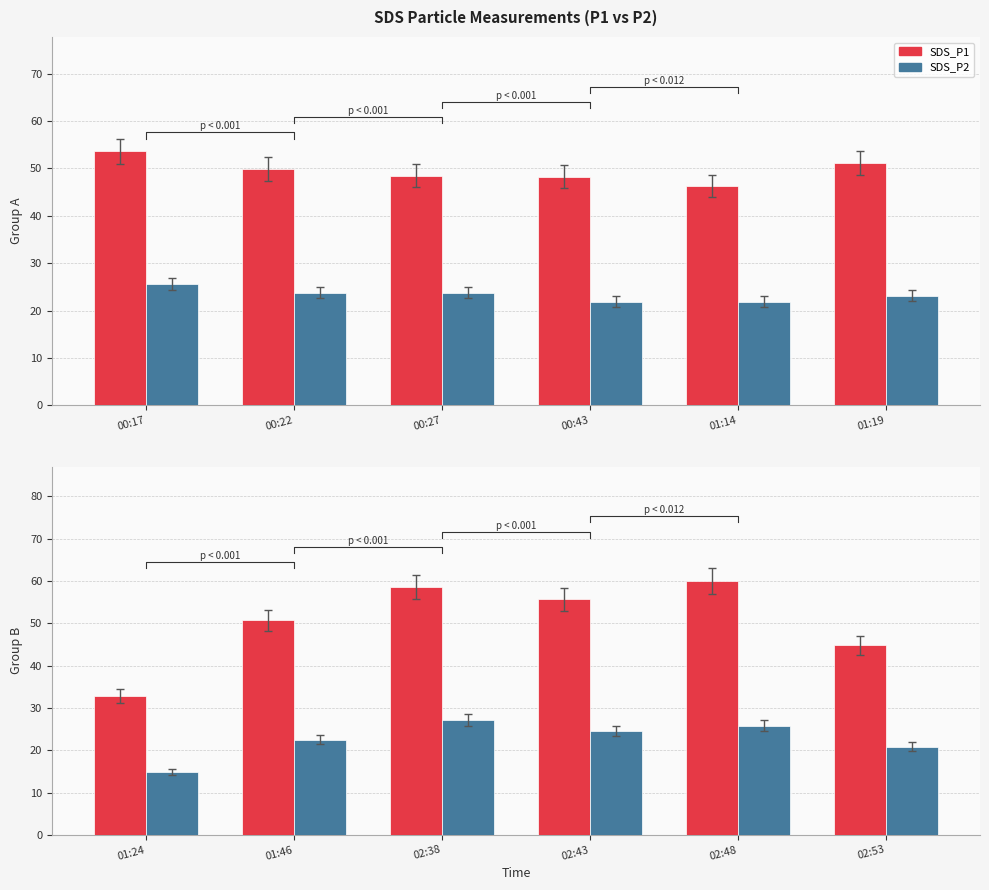

What position from the right is 02:43?

3